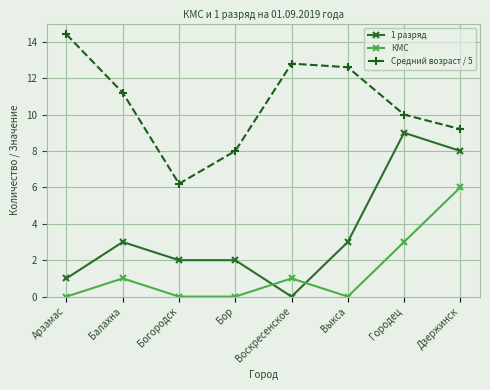

At which label does Средний возраст / 5 first exceed 11?

Арзамас